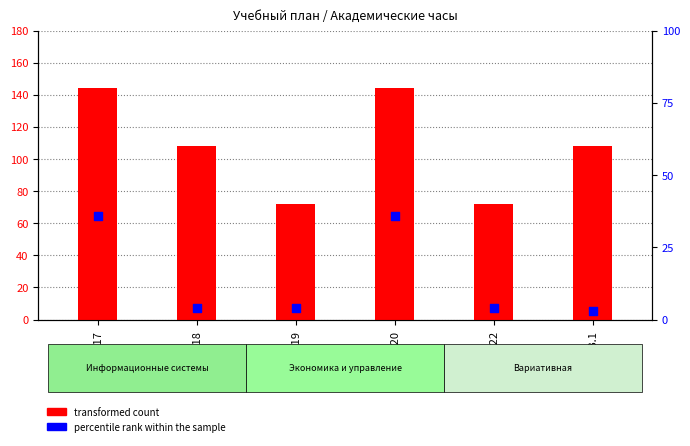

What is the total value across all series at Б1.О.19?

76